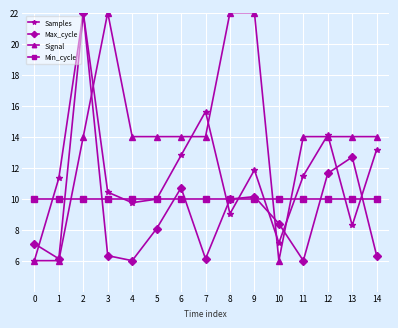

Which series has the largest total across all categories?

Signal